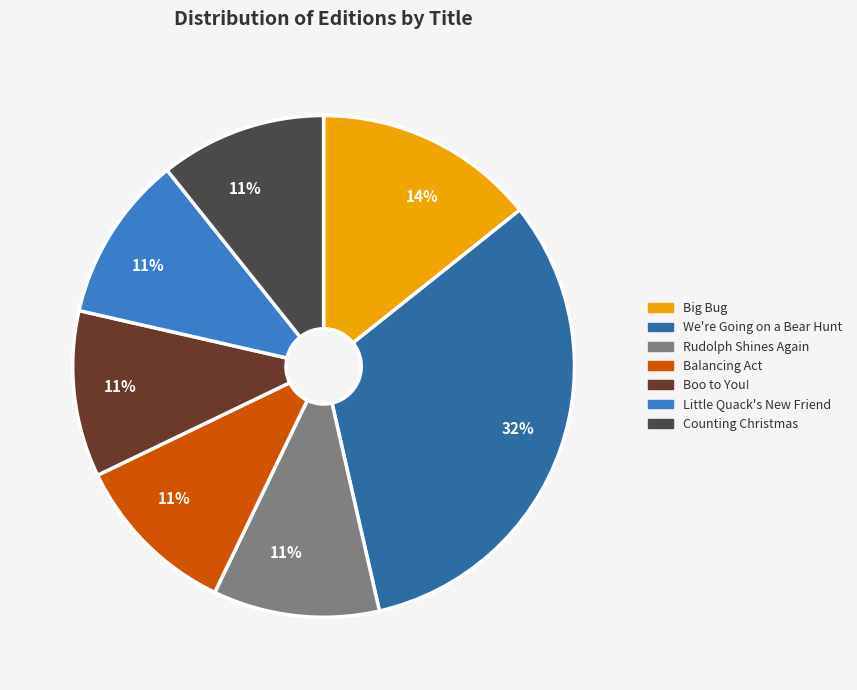

What is the ratio of the value at Balancing Act to the value at We're Going on a Bear Hunt?

0.3